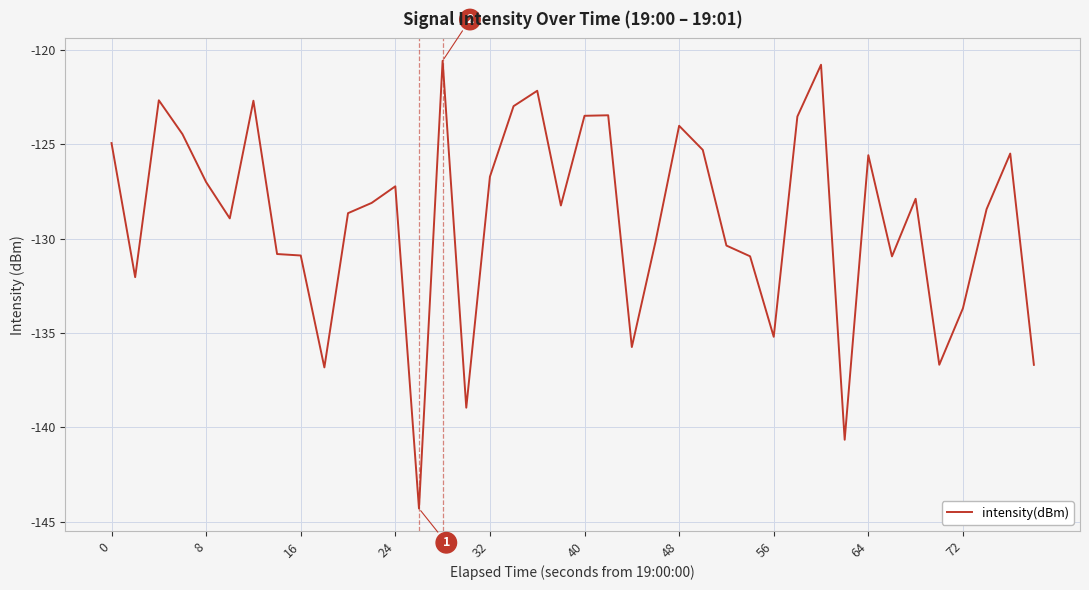

What is the smallest value displayed?

-144.3